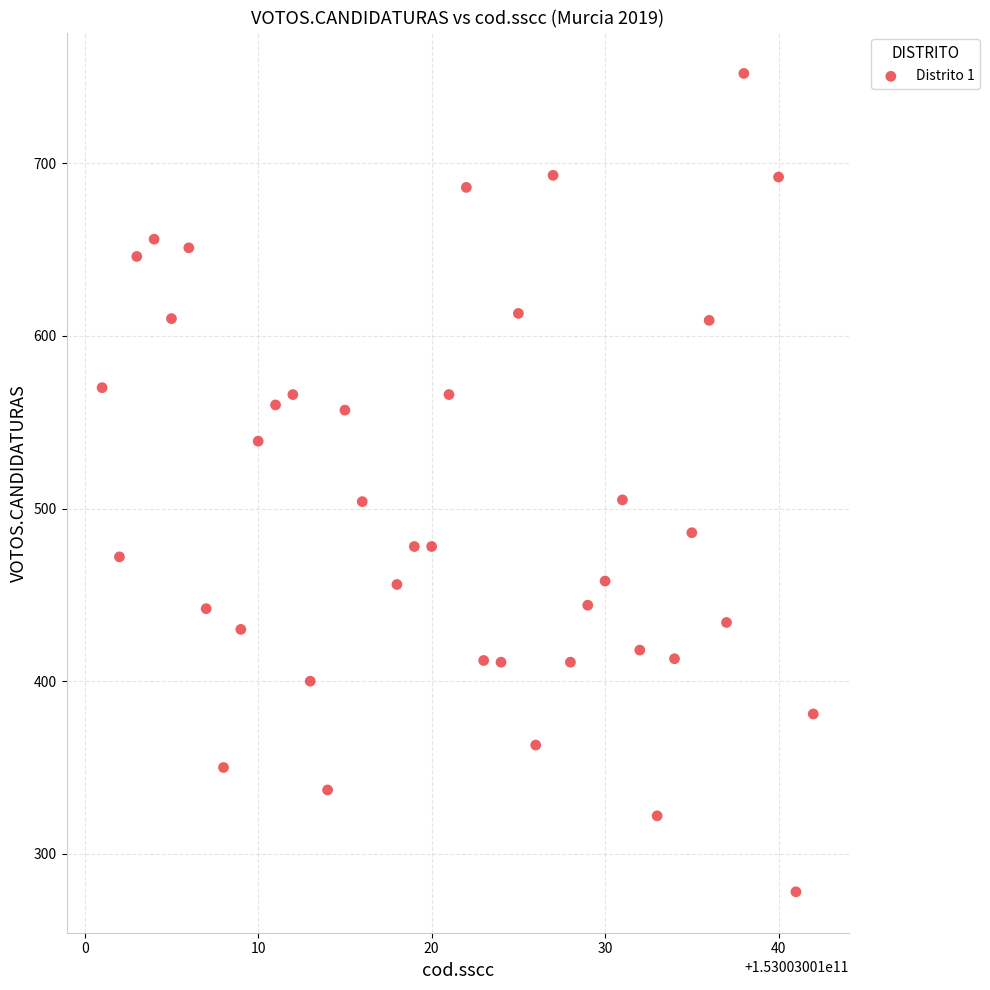

What is the range of X values (max minus min)?

41